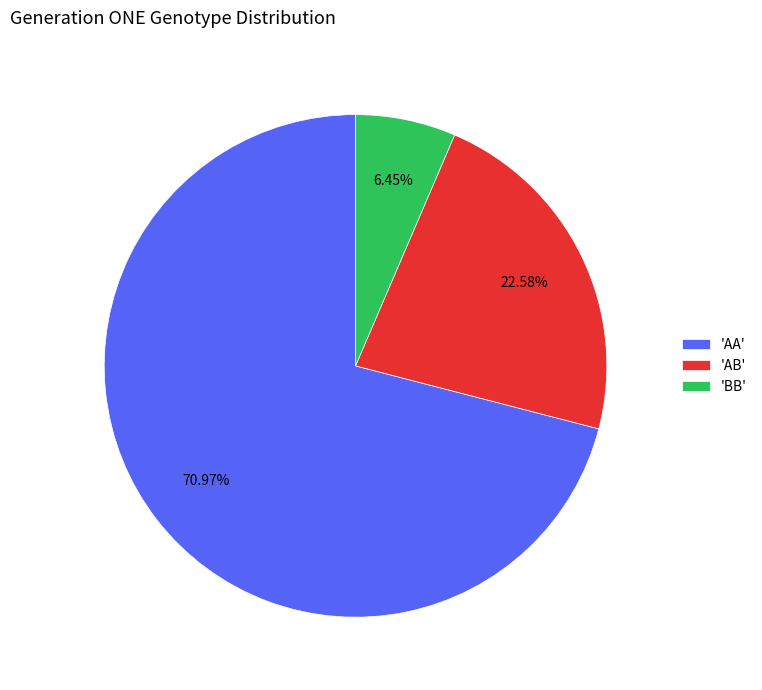

Is 'AA' the majority of the pie?

Yes